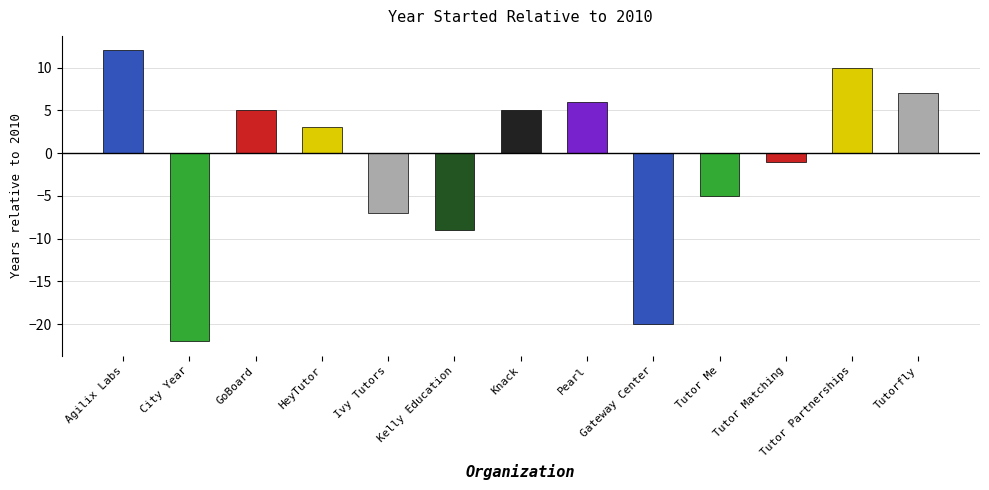

What is the minimum value shown in the chart?

-22